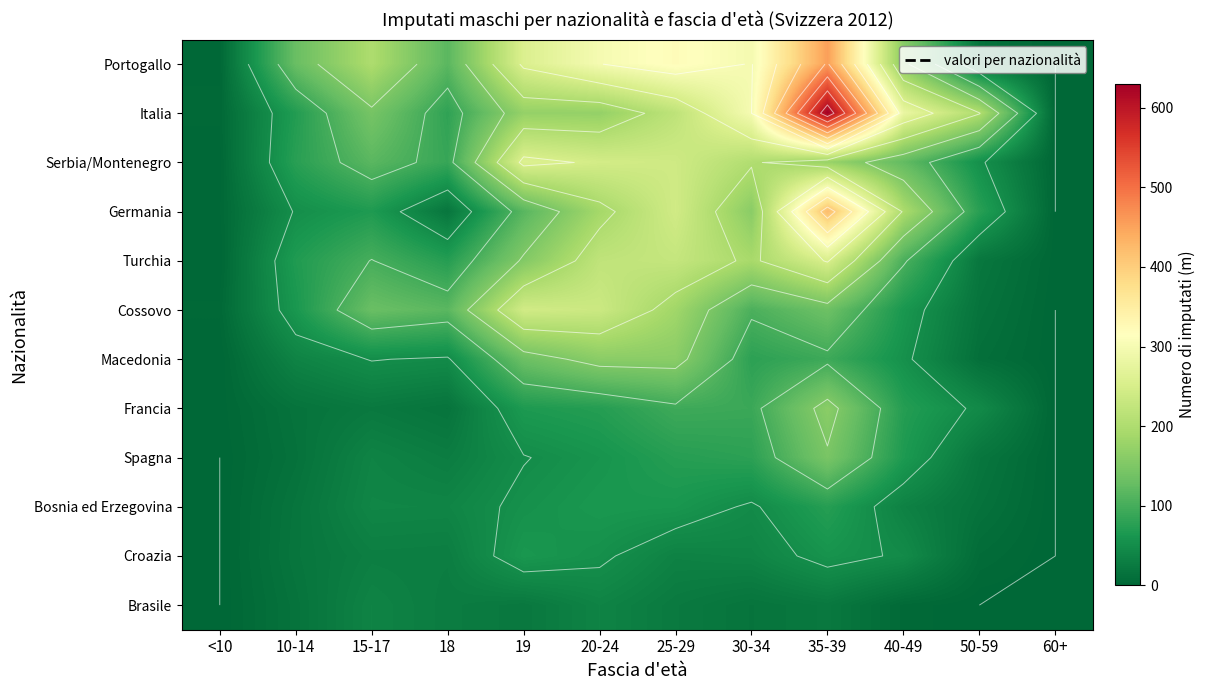

Which series has the widest spread of values?

Italia